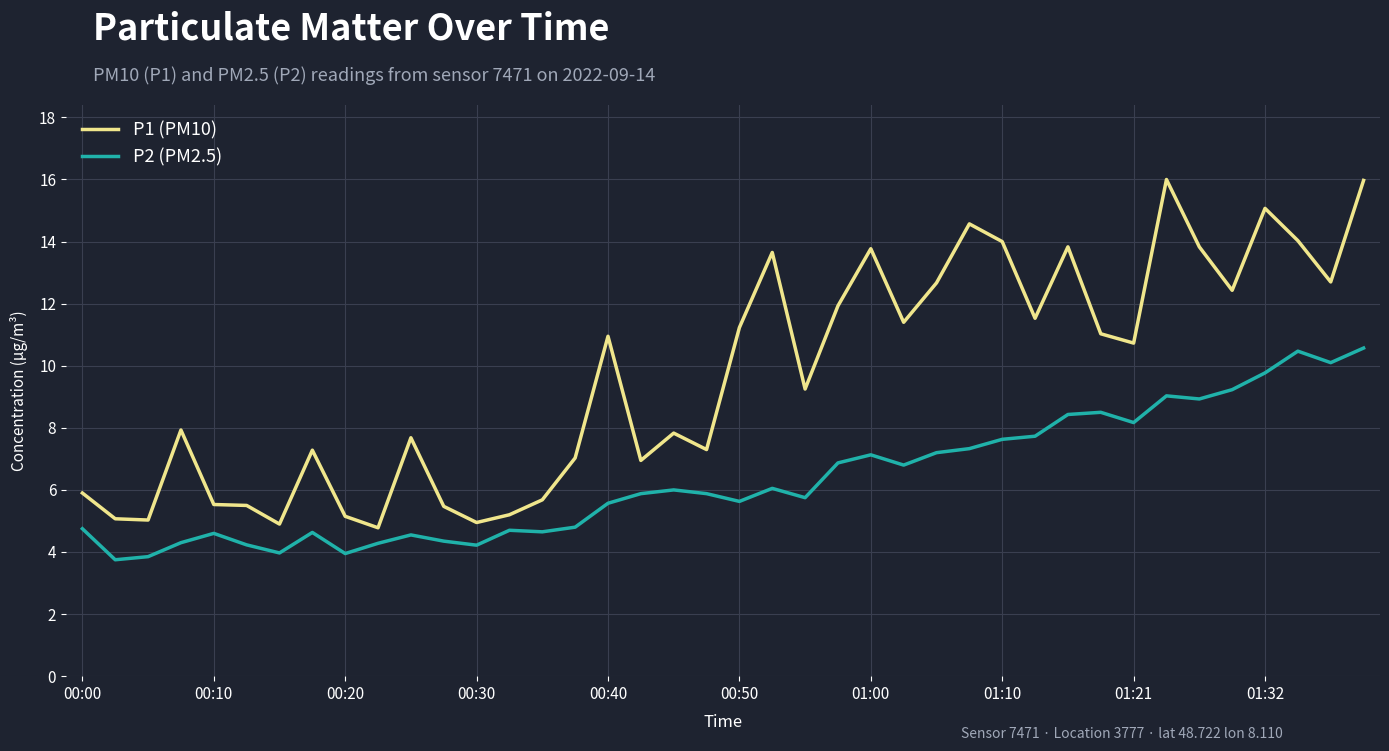

Which series has the largest range (max minus min)?

P1 (PM10)